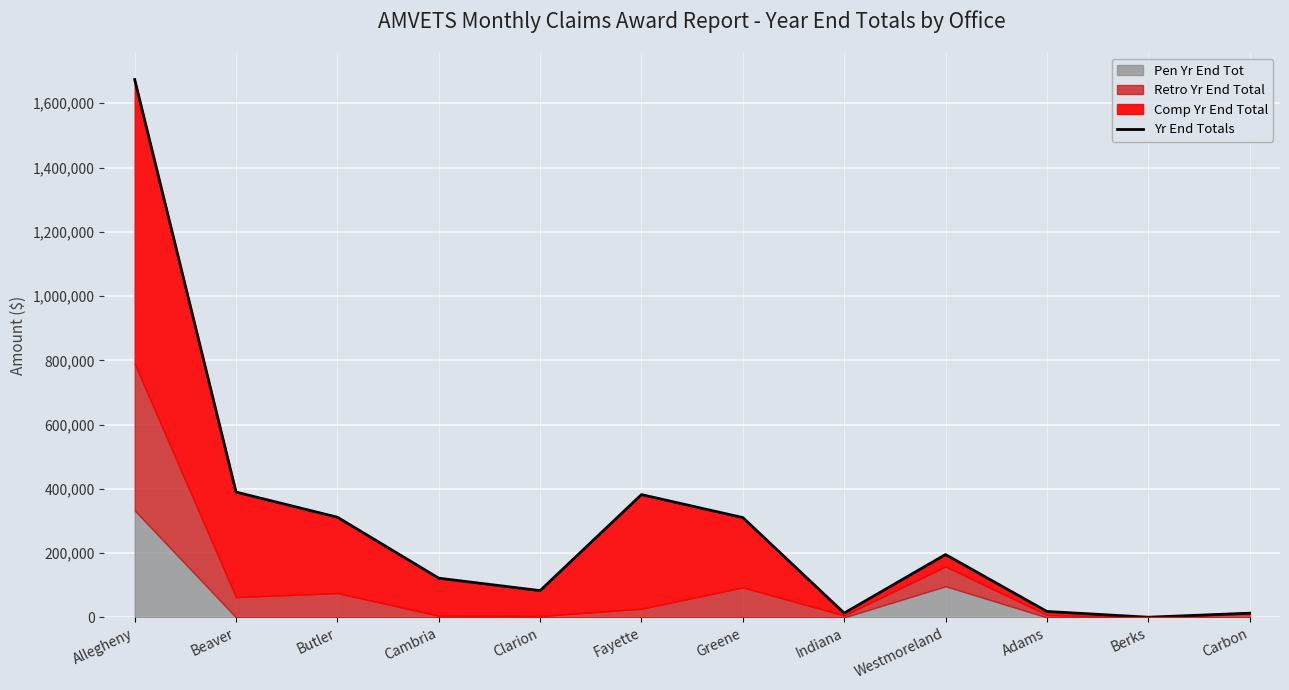

Reading right to left, what are all the values shown in this chart?

13108.0	526.0	18457.0	195525.9	13268.0	310589.0	382055.0	83314.0	121959.0	311739.4	389899.5	1673806.3